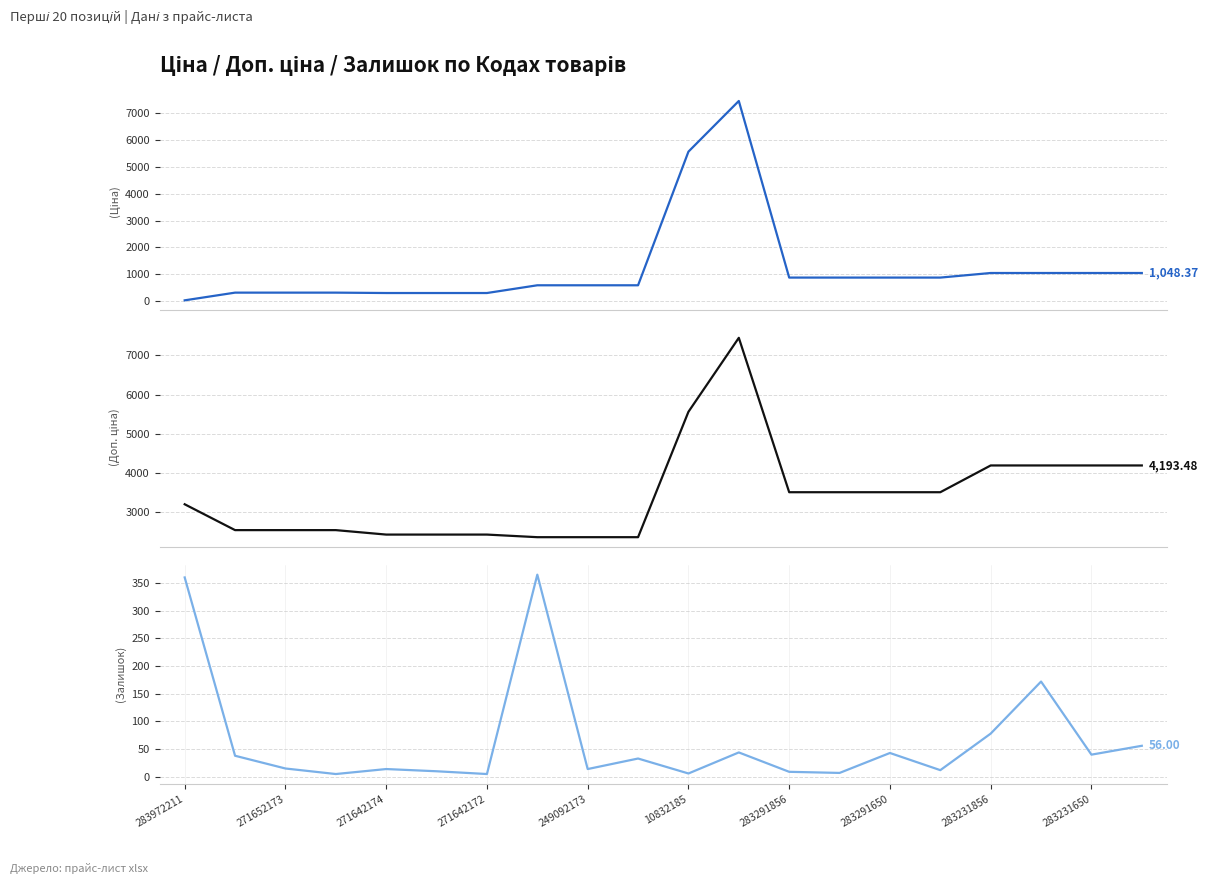

List the series in order of their peak value, lowest first.

Залишок, Ціна, Доп. ціна